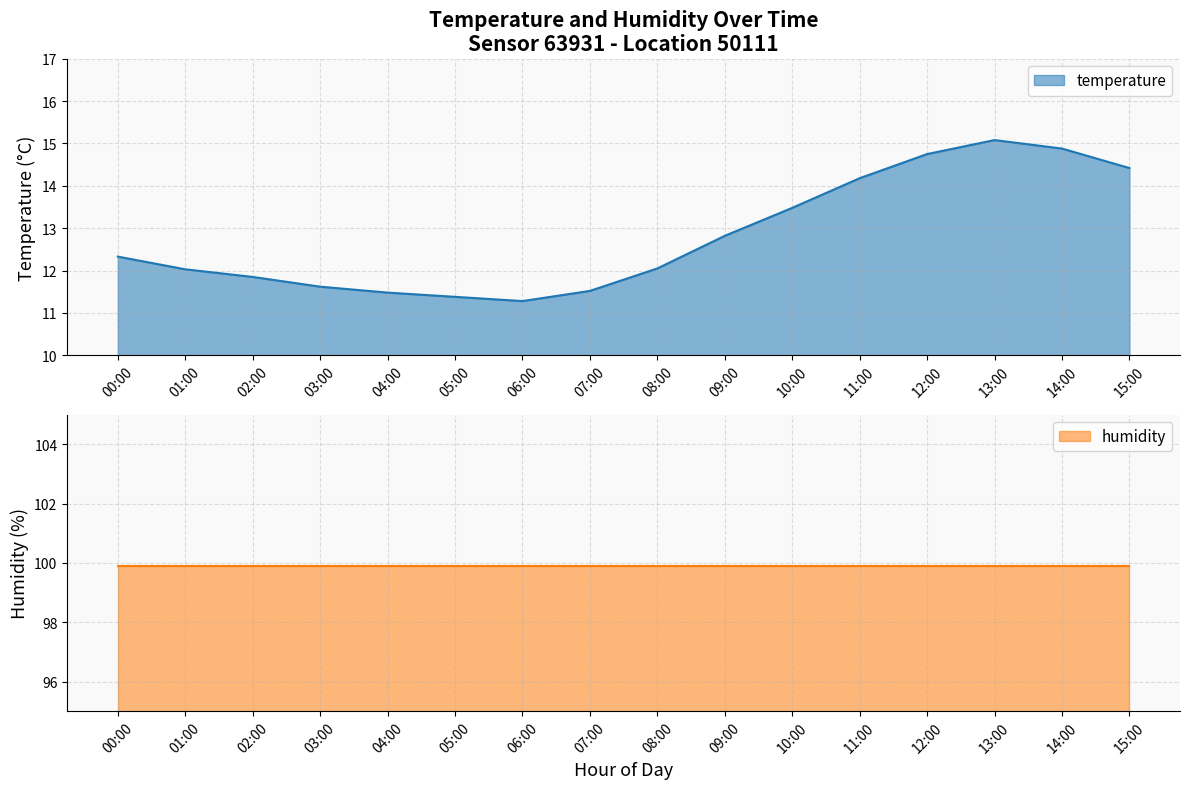

How many values are below 12?

6